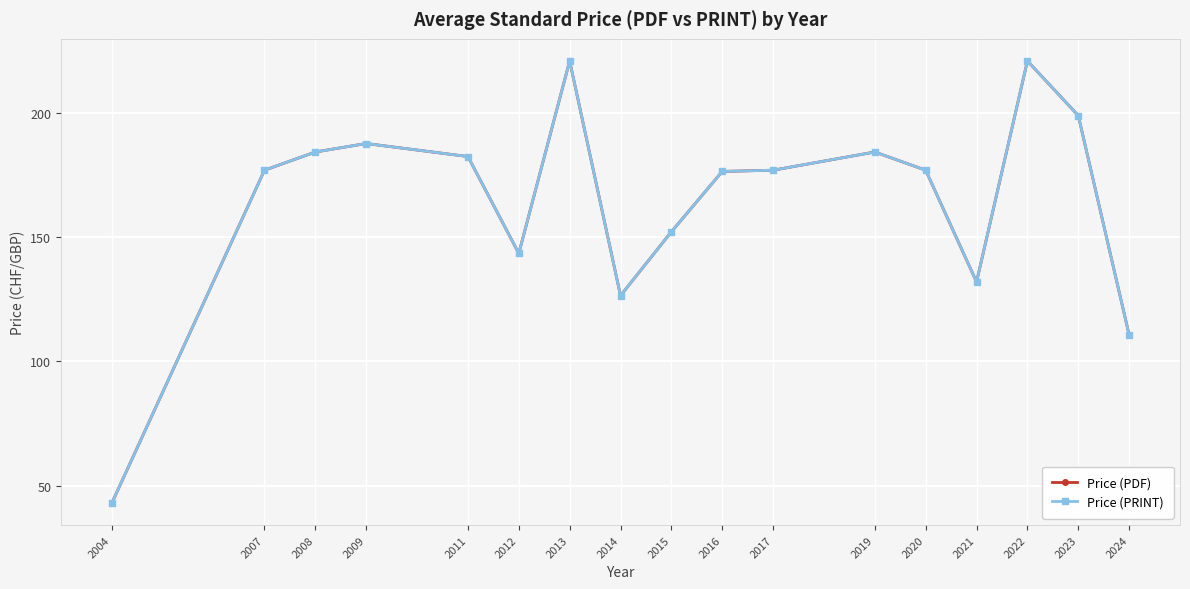

True or false: Price (PRINT) has a value of 111.0 at 2011.

False